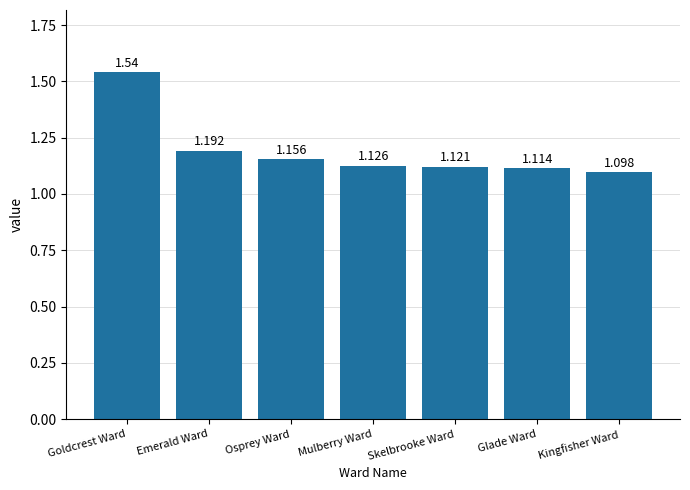

List the labels in order of value, largest first.

Goldcrest Ward, Emerald Ward, Osprey Ward, Mulberry Ward, Skelbrooke Ward, Glade Ward, Kingfisher Ward